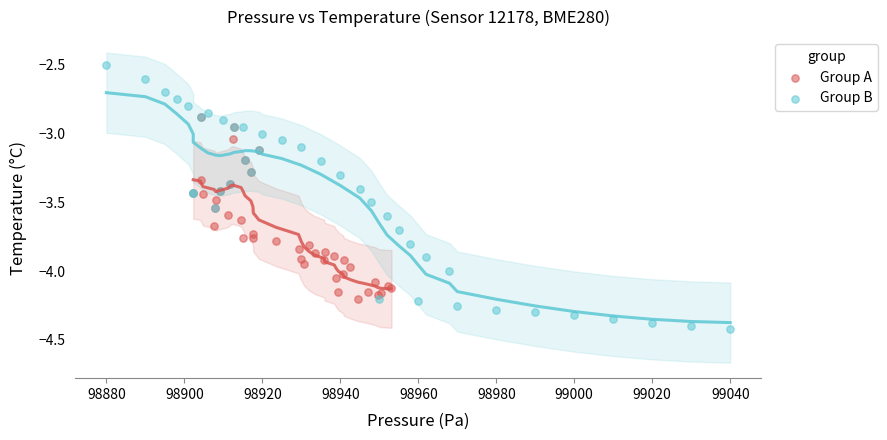

Which series reaches the maximum Y coordinate?

Group B